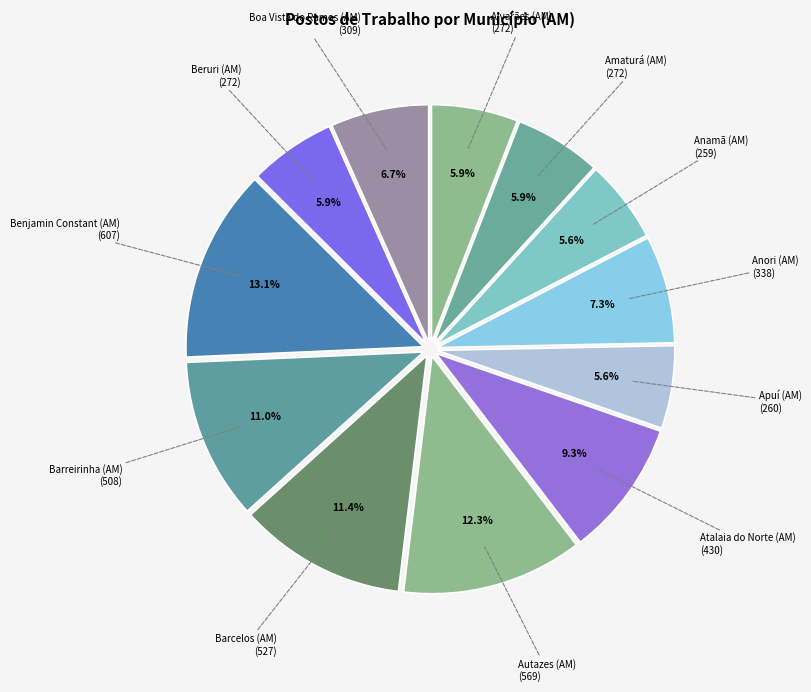

Between Barreirinha (AM) and Atalaia do Norte (AM), which is larger?

Barreirinha (AM)